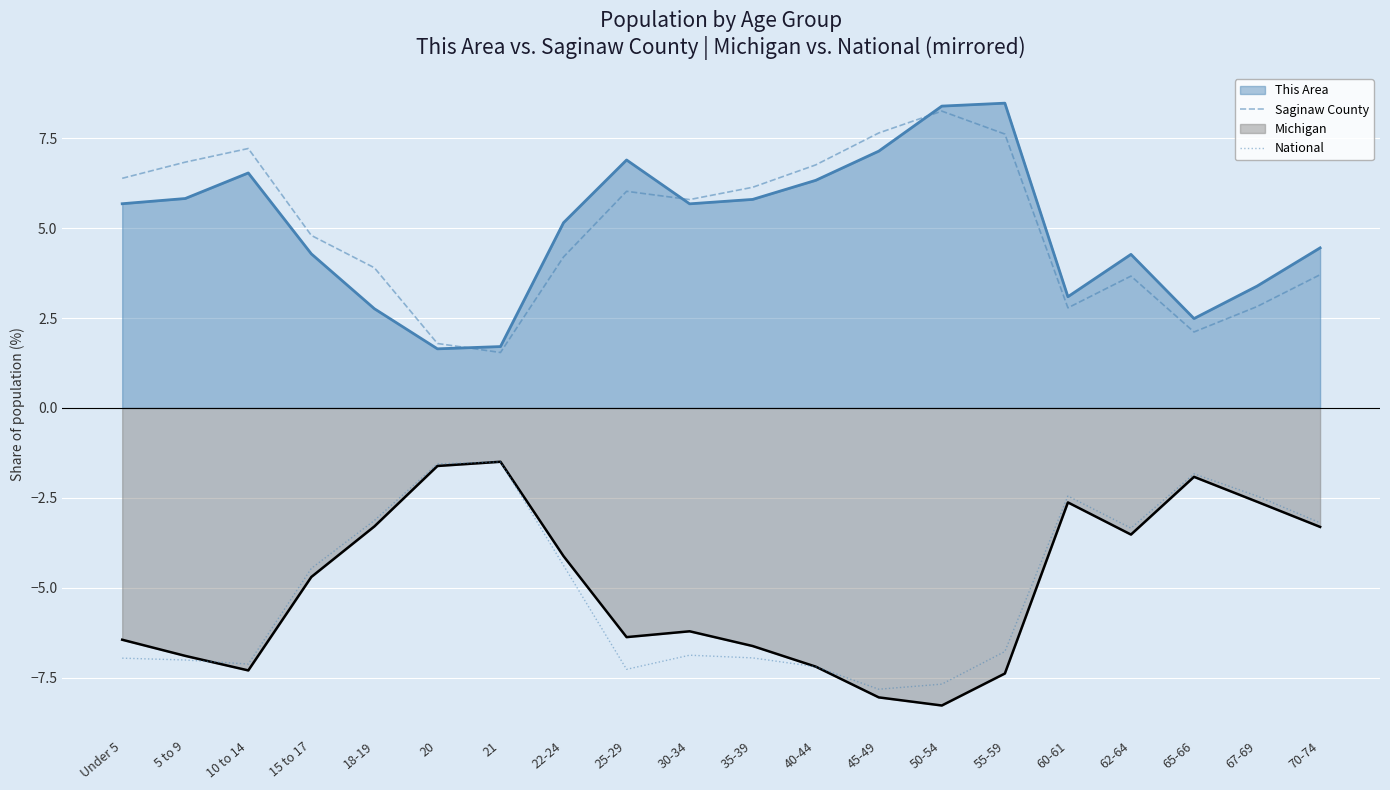

Which series has the largest total across all categories?

Saginaw County